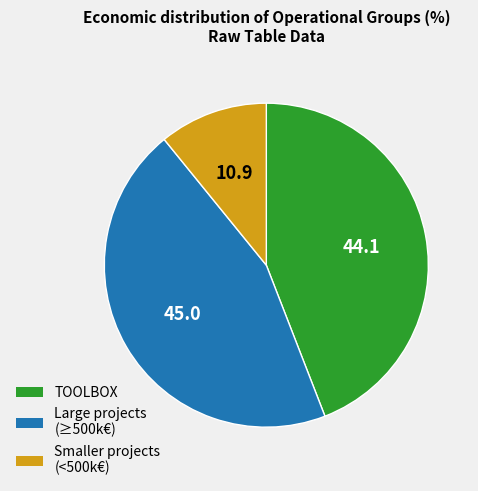

How many slices are in this pie chart?

3